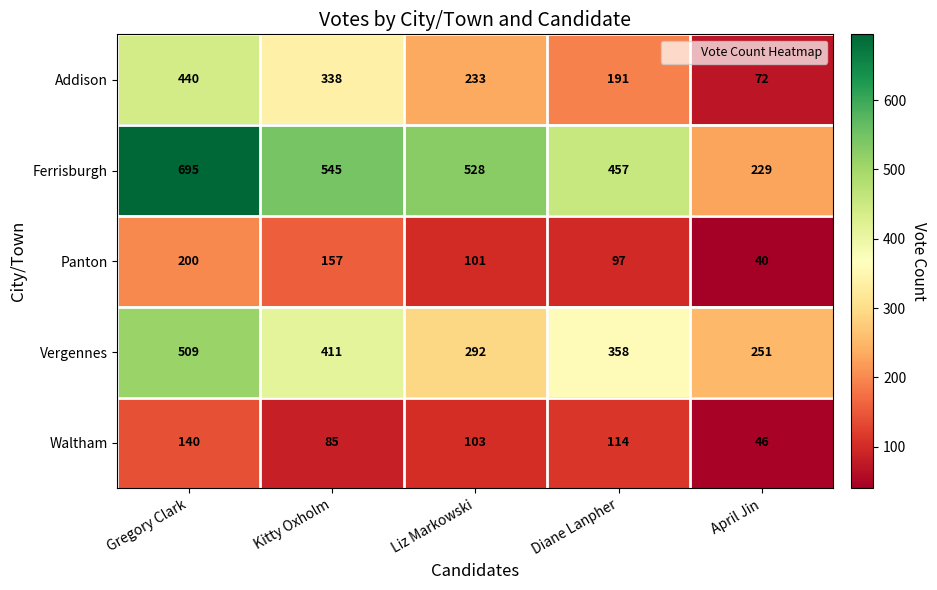

Count the Waltham values in the range 85 to 114.

3